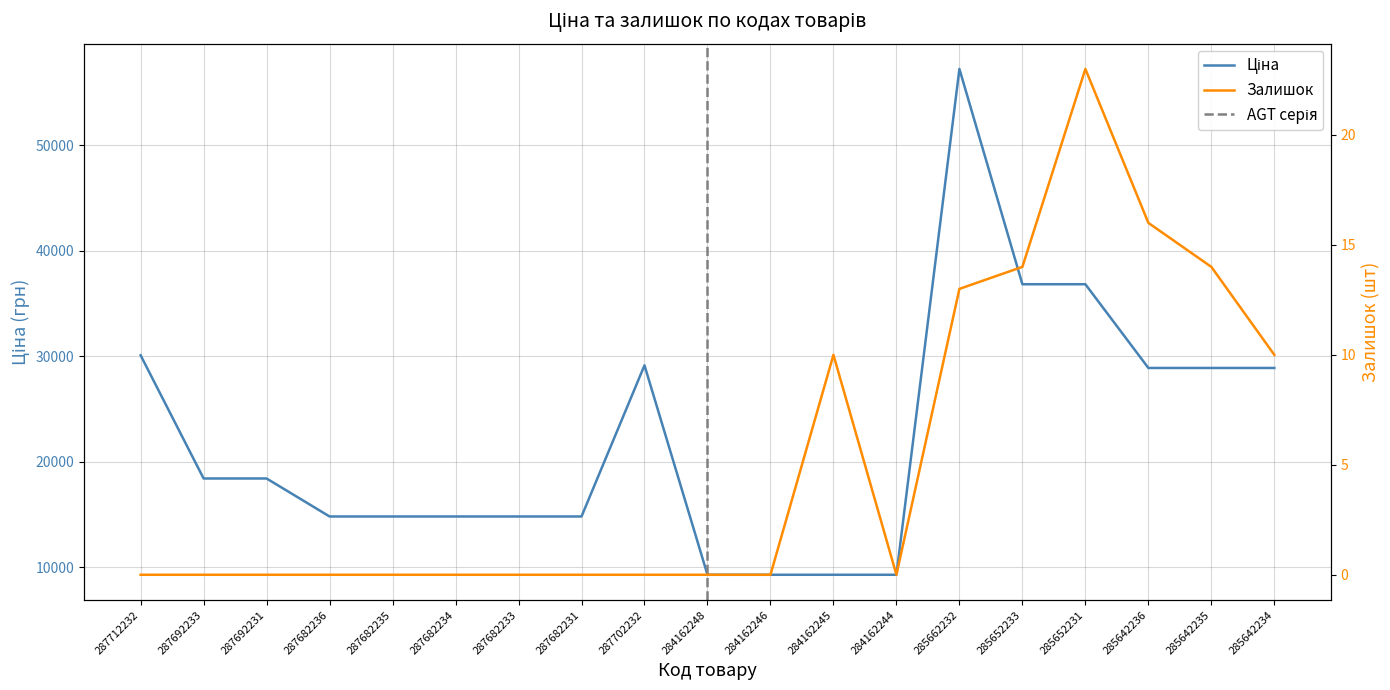

Rank the categories by Ціна value from lowest to highest.

284162248, 284162246, 284162245, 284162244, 287682236, 287682235, 287682234, 287682233, 287682231, 287692233, 287692231, 285642236, 285642235, 285642234, 287702232, 287712232, 285652233, 285652231, 285662232